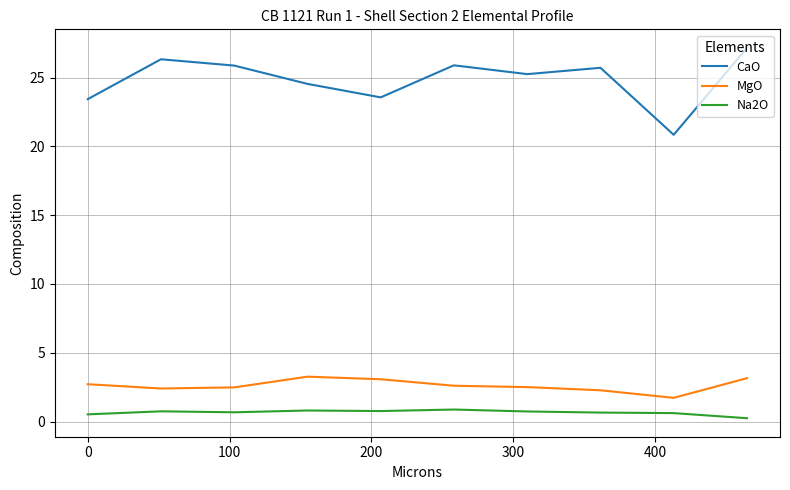

True or false: Na2O and MgO intersect in this chart.

False